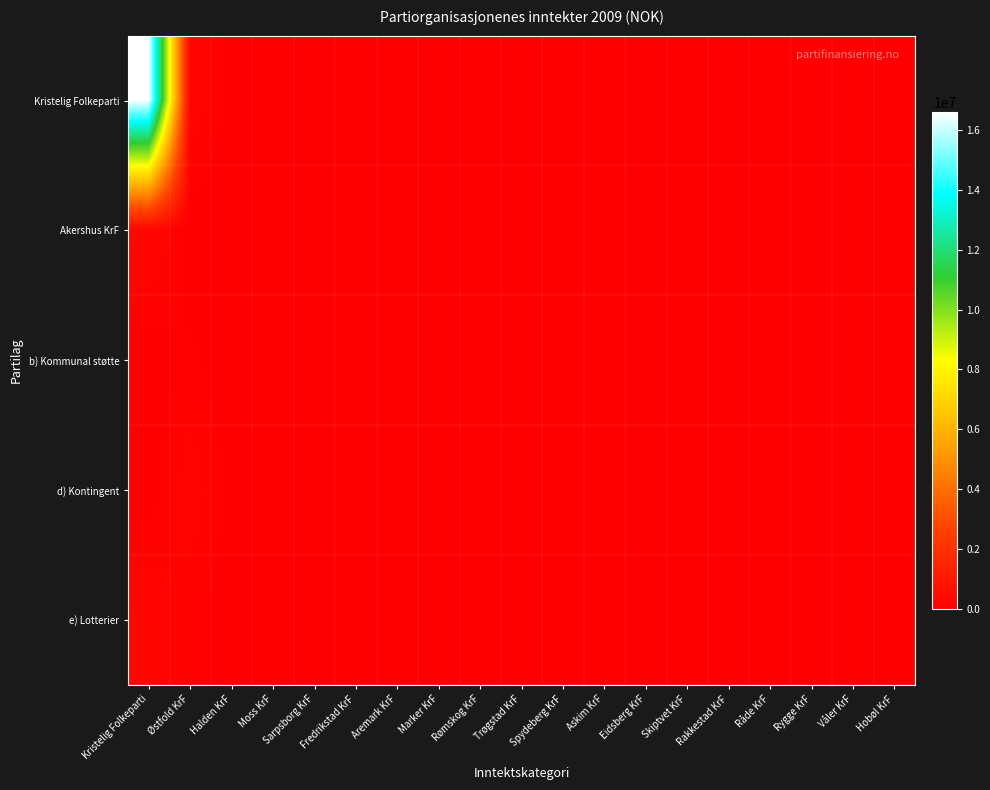

Reading right to left, extract all data points from this chart.

Kristelig Folkeparti: Hobøl KrF=3569	Våler KrF=0	Rygge KrF=0	Råde KrF=5483	Rakkestad KrF=9710	Skiptvet KrF=9057	Eidsberg KrF=12061	Askim KrF=0	Spydeberg KrF=0	Trøgstad KrF=3159	Rømskog KrF=0	Marker KrF=0	Aremark KrF=3472	Fredrikstad KrF=20629	Sarpsborg KrF=26143	Moss KrF=4791	Halden KrF=12563	Østfold KrF=251702	Kristelig Folkeparti=16615864
Akershus KrF: Hobøl KrF=0	Våler KrF=0	Rygge KrF=0	Råde KrF=0	Rakkestad KrF=0	Skiptvet KrF=0	Eidsberg KrF=0	Askim KrF=0	Spydeberg KrF=0	Trøgstad KrF=0	Rømskog KrF=11370	Marker KrF=19233	Aremark KrF=7855	Fredrikstad KrF=0	Sarpsborg KrF=0	Moss KrF=4953	Halden KrF=7482	Østfold KrF=0	Kristelig Folkeparti=291229
b) Kommunal støtte: Hobøl KrF=5648	Våler KrF=0	Rygge KrF=0	Råde KrF=19790	Rakkestad KrF=10398	Skiptvet KrF=0	Eidsberg KrF=0	Askim KrF=11928	Spydeberg KrF=0	Trøgstad KrF=5447	Rømskog KrF=0	Marker KrF=15320	Aremark KrF=9794	Fredrikstad KrF=16484	Sarpsborg KrF=0	Moss KrF=14437	Halden KrF=0	Østfold KrF=84337	Kristelig Folkeparti=0
d) Kontingent: Hobøl KrF=8000	Våler KrF=0	Rygge KrF=0	Råde KrF=16300	Rakkestad KrF=27400	Skiptvet KrF=7050	Eidsberg KrF=10500	Askim KrF=12880	Spydeberg KrF=0	Trøgstad KrF=9000	Rømskog KrF=0	Marker KrF=13050	Aremark KrF=10200	Fredrikstad KrF=48150	Sarpsborg KrF=49300	Moss KrF=9375	Halden KrF=27400	Østfold KrF=224876	Kristelig Folkeparti=0
e) Lotterier: Hobøl KrF=2300	Våler KrF=0	Rygge KrF=0	Råde KrF=5300	Rakkestad KrF=5800	Skiptvet KrF=5864	Eidsberg KrF=4380	Askim KrF=2320	Spydeberg KrF=0	Trøgstad KrF=3400	Rømskog KrF=0	Marker KrF=0	Aremark KrF=0	Fredrikstad KrF=0	Sarpsborg KrF=7360	Moss KrF=1380	Halden KrF=0	Østfold KrF=110227	Kristelig Folkeparti=271660